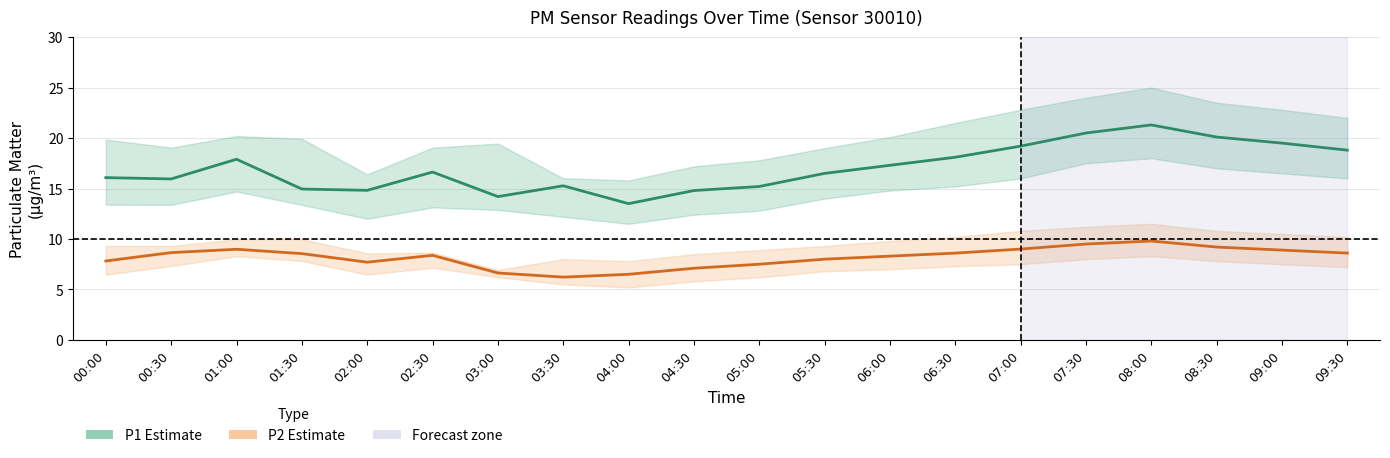

What is the value of the P1 (PM10) point at the 16th from the left?

20.5